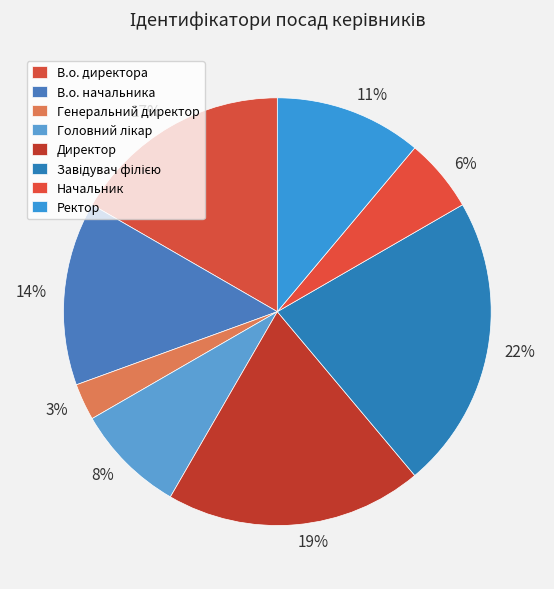

Which category has the smallest portion of the pie?

Генеральний директор